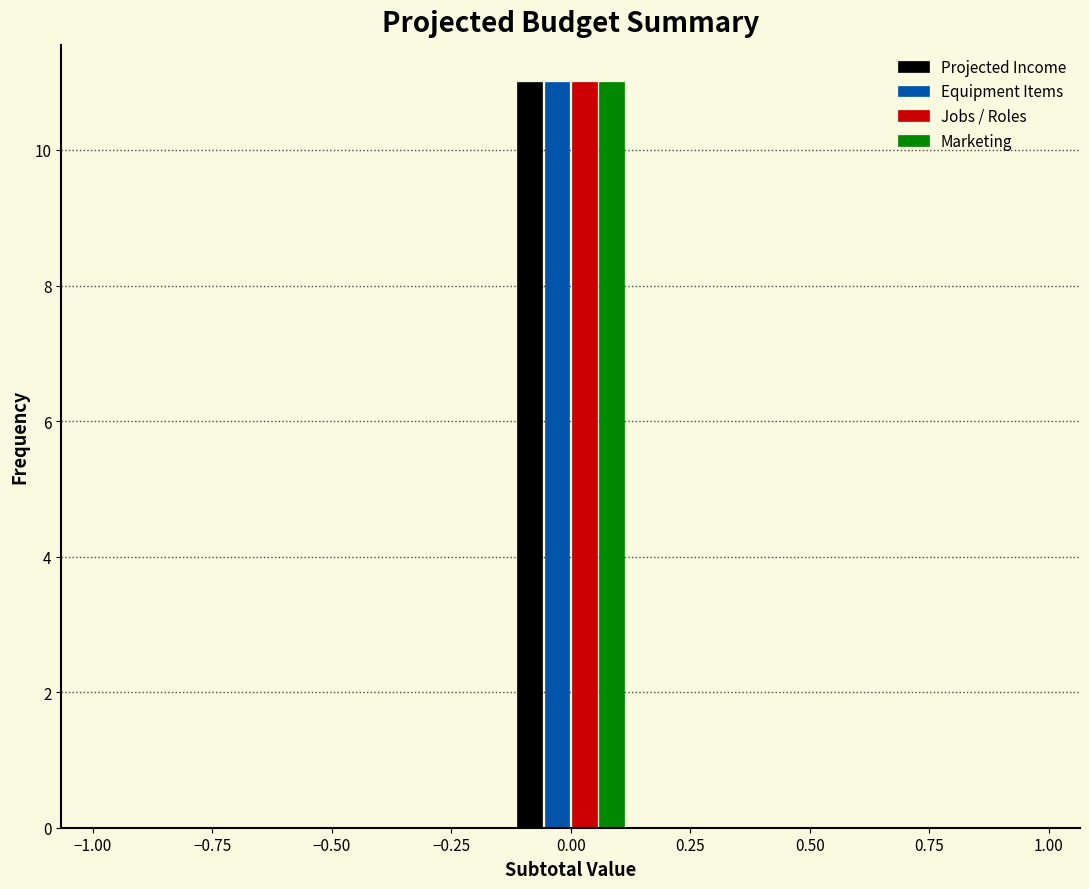

Reading left to right, list every range on the x-axis with the height of the bar of each series over it. Neither the bar edges nor the heights are printed on the chart, so give them approximately, as read against the axes.

-1.00 to -0.70: Projected Income=0	Equipment Items=0	Jobs / Roles=0	Marketing=0
-0.70 to -0.45: Projected Income=0	Equipment Items=0	Jobs / Roles=0	Marketing=0
-0.45 to -0.15: Projected Income=0	Equipment Items=0	Jobs / Roles=0	Marketing=0
-0.15 to 0.15: Projected Income=11	Equipment Items=11	Jobs / Roles=11	Marketing=11
0.15 to 0.45: Projected Income=0	Equipment Items=0	Jobs / Roles=0	Marketing=0
0.45 to 0.70: Projected Income=0	Equipment Items=0	Jobs / Roles=0	Marketing=0
0.70 to 1.00: Projected Income=0	Equipment Items=0	Jobs / Roles=0	Marketing=0